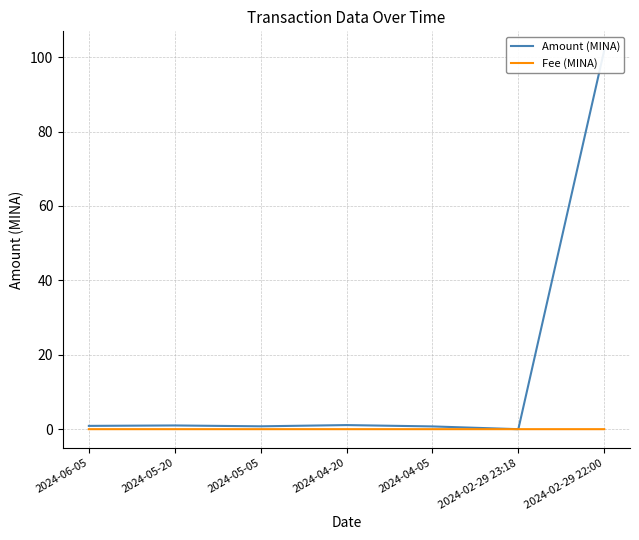

Which series ends up on top after the final intersection of Amount (MINA) and Fee (MINA)?

Amount (MINA)